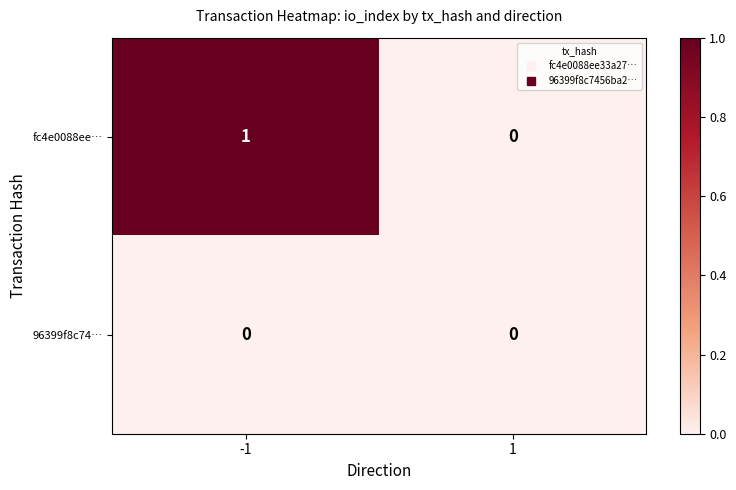

What is the spread (max minus min) of values at -1?

1